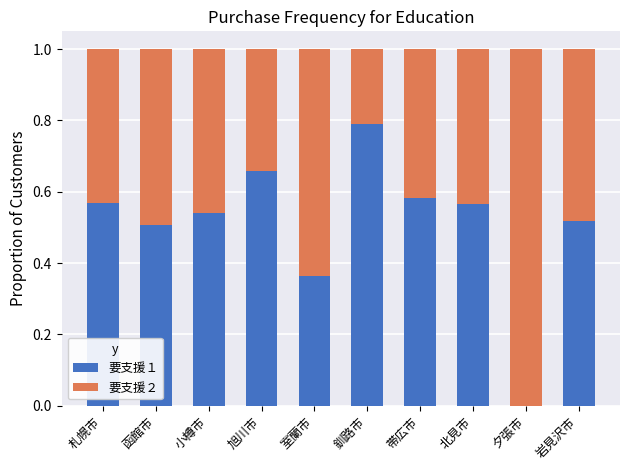

The 要支援１ series shows 0.0 at 夕張市. True or false?

True